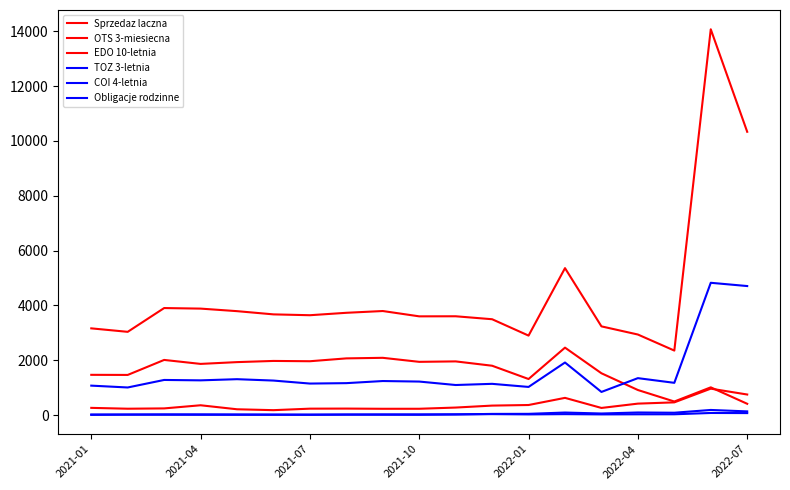

Is this an area chart (filled region under the line)?

No